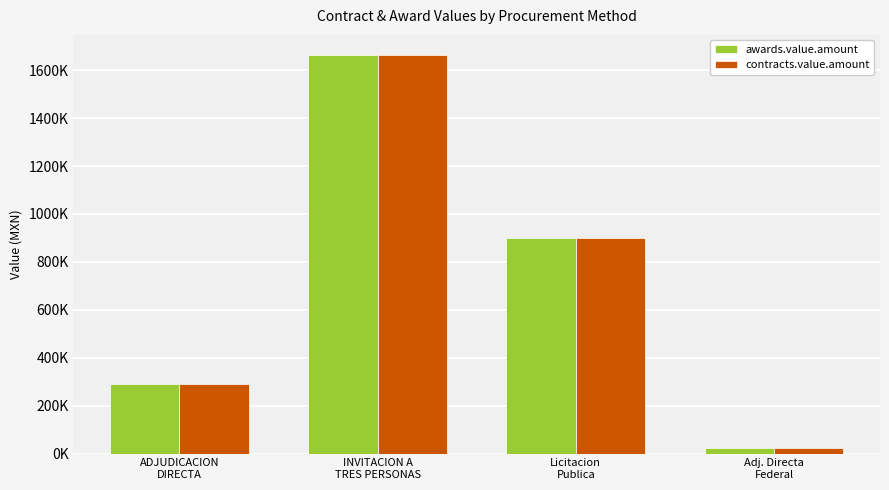

What are all the series names shown in the legend?

awards.value.amount, contracts.value.amount